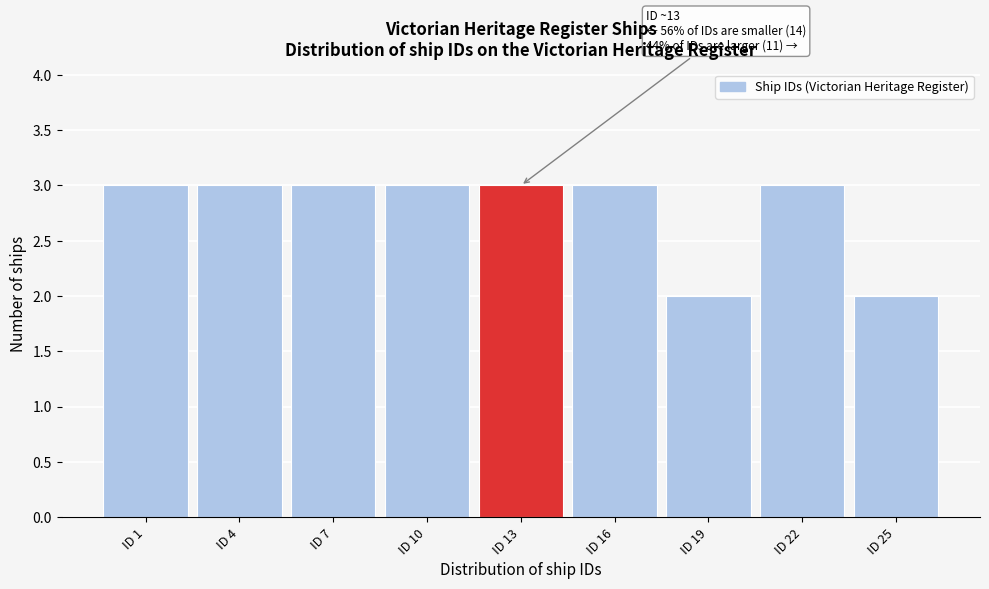

Reading right to left, extract all data points from this chart.

ID 25=2	ID 22=3	ID 19=2	ID 16=3	ID 13=3	ID 10=3	ID 7=3	ID 4=3	ID 1=3